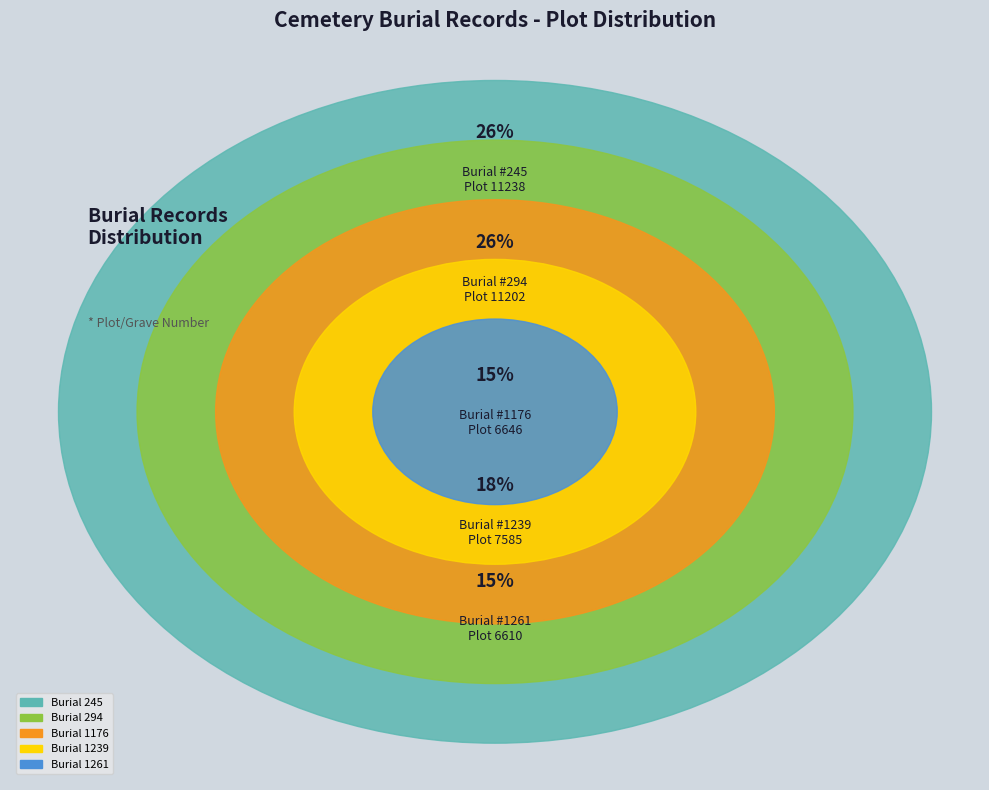

What percentage is NOT represented by 1261?

84.7%